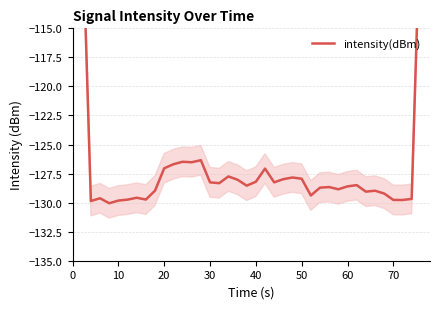

What is the value of the 25th point from the left?

-127.8